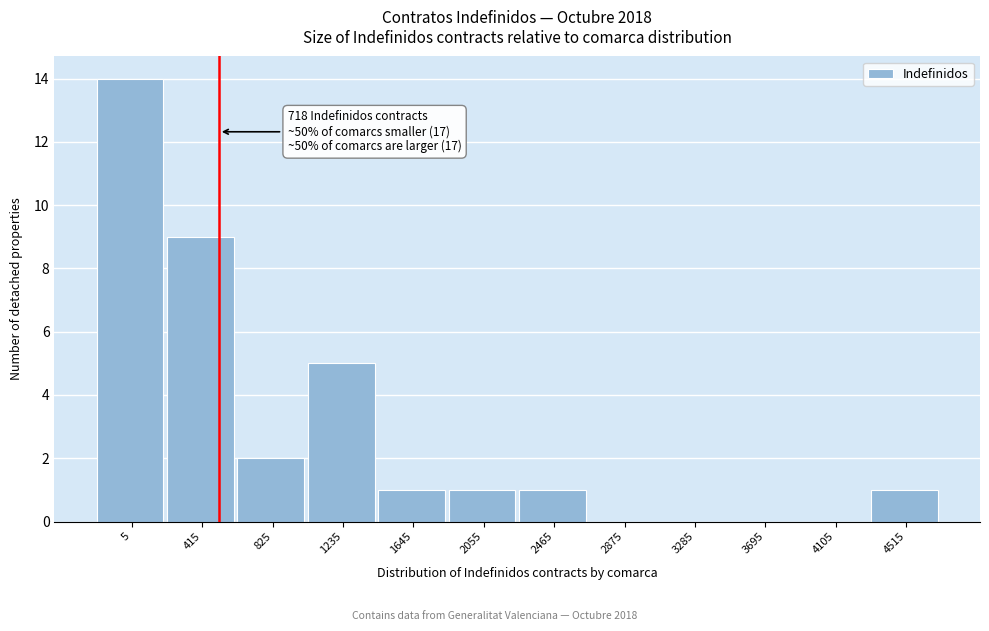

Reading left to right, what are all the values shown in this chart?

5=14	415=9	825=2	1235=5	1645=1	2055=1	2465=1	2875=0	3285=0	3695=0	4105=0	4515=1